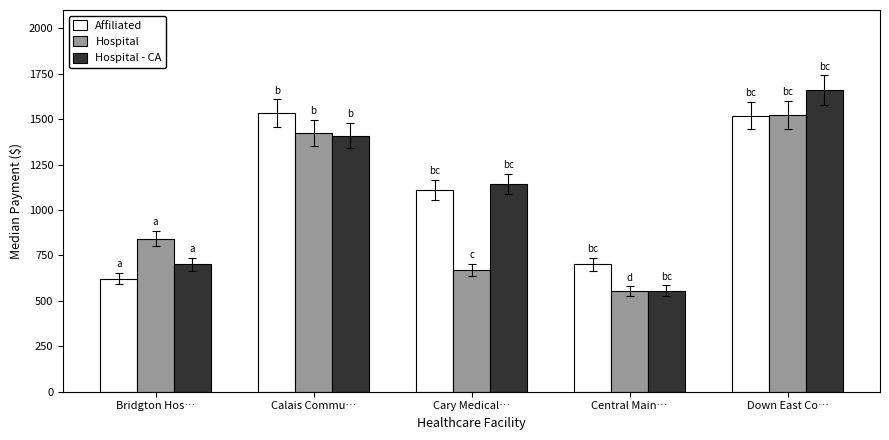

What position from the right is Central Main…?

2